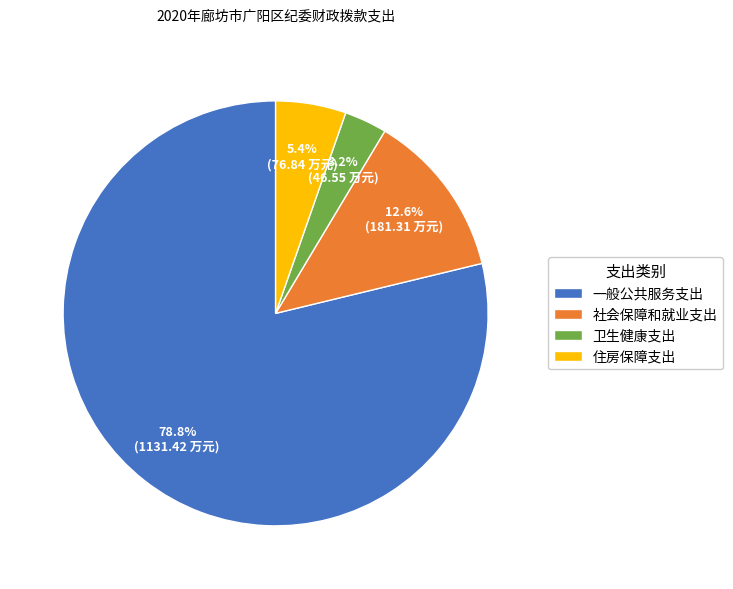

Count the number of slices in the pie.

4